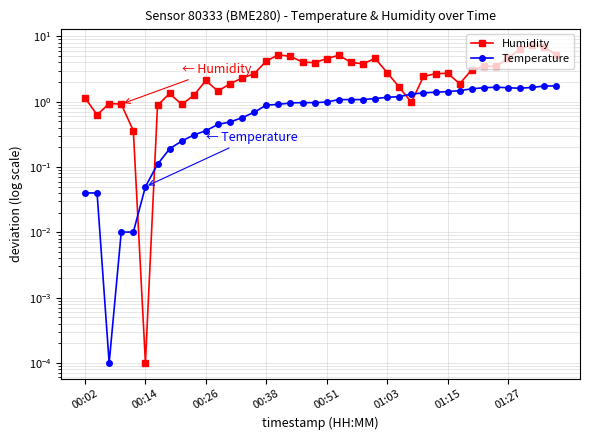

What is the sum of all Humidity values?

119.5